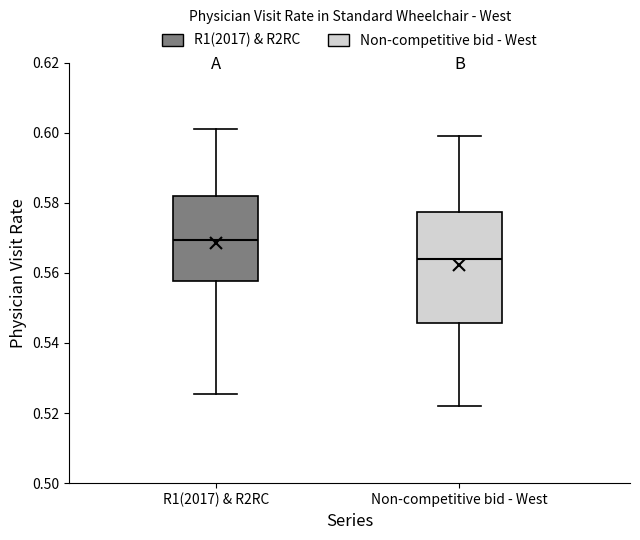

Comparing the boxes themselves (not the whiskers), which one is the tallest?

Non-competitive bid - West